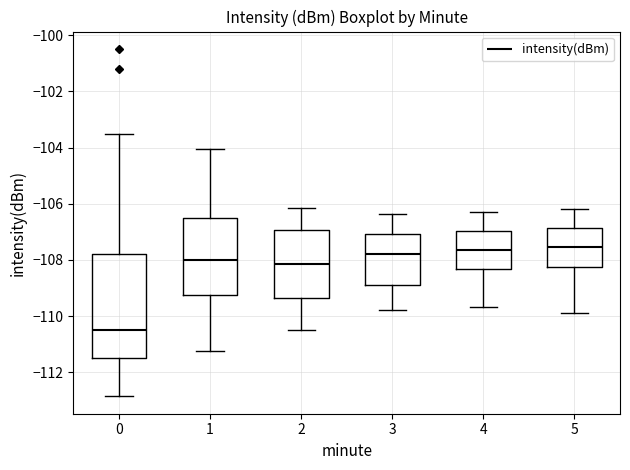

Reading left to right, transcribe this box plot: for each box, give where its median line is, the range the box spans, and where its two whiskers end, as read against the y-axis. The values are not printed on the chart, so give them approximately, as read against the axis.

0: median -110.4, box -111.4 to -107.8, whiskers -112.8 to -103.6
1: median -108.0, box -109.2 to -106.4, whiskers -111.2 to -104.0
2: median -108.2, box -109.4 to -107.0, whiskers -110.4 to -106.2
3: median -107.8, box -109.0 to -107.0, whiskers -109.8 to -106.4
4: median -107.6, box -108.4 to -107.0, whiskers -109.6 to -106.2
5: median -107.6, box -108.2 to -106.8, whiskers -109.8 to -106.2